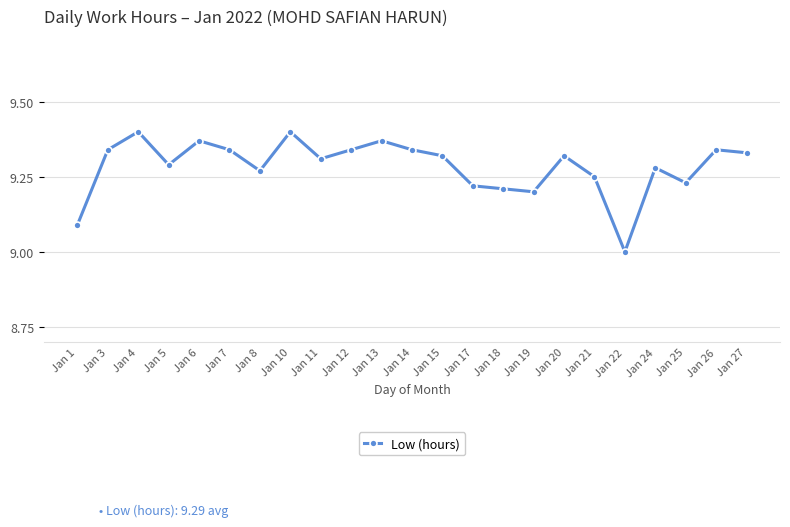

Is it true that the value at Jan 21 is 2.0?

False